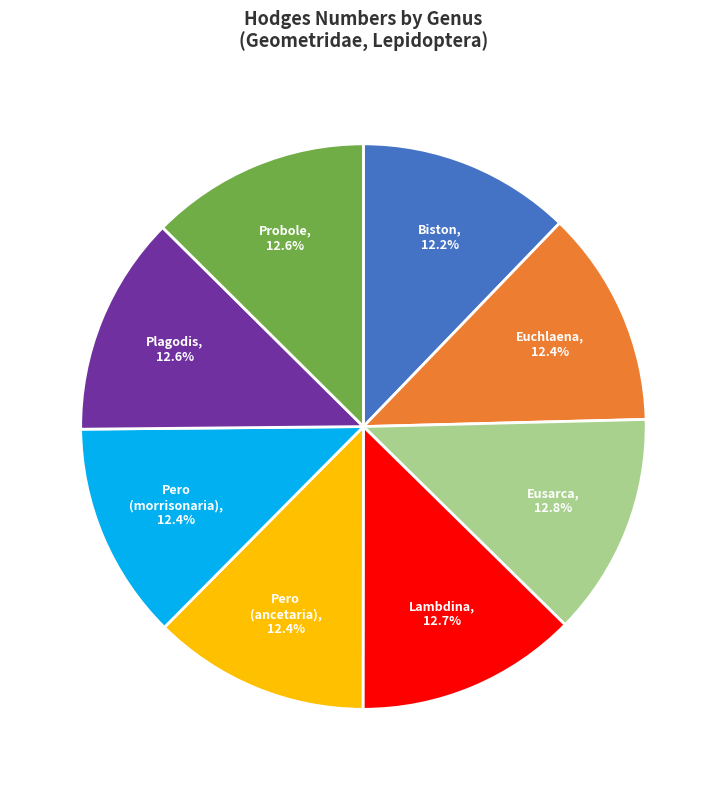

Does any single category account for the majority?

No